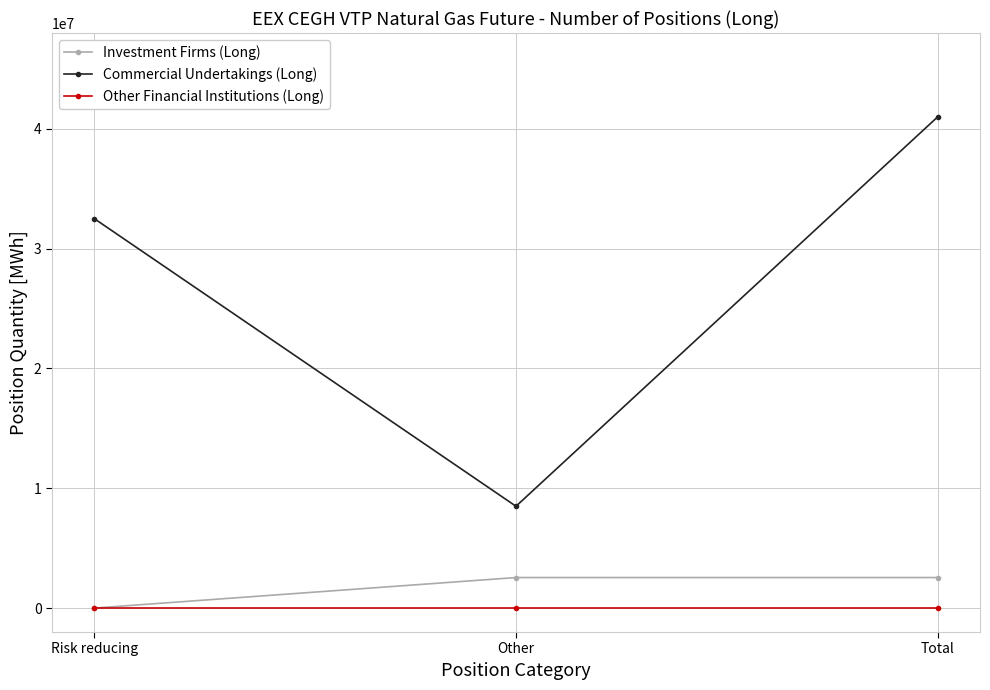

Reading left to right, what are all the values shown in this chart?

Investment Firms (Long): 0	2547761	2547761
Commercial Undertakings (Long): 32512873	8498412	41011285
Other Financial Institutions (Long): 0	0	0